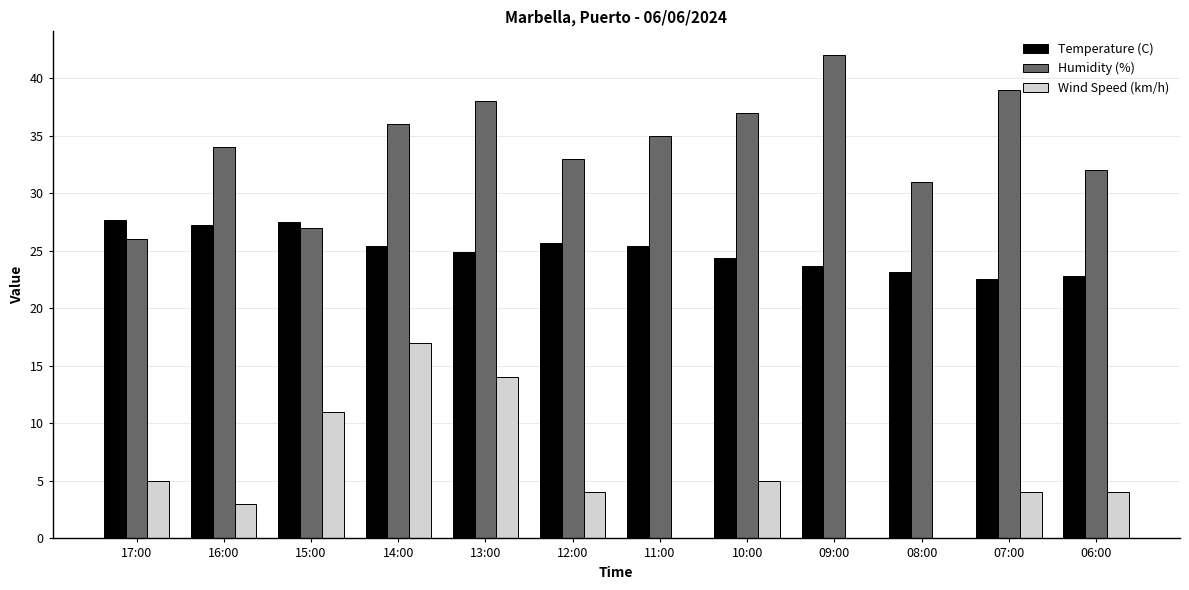

Is it true that Temperature (C) equals 37.7 at 06:00?

False